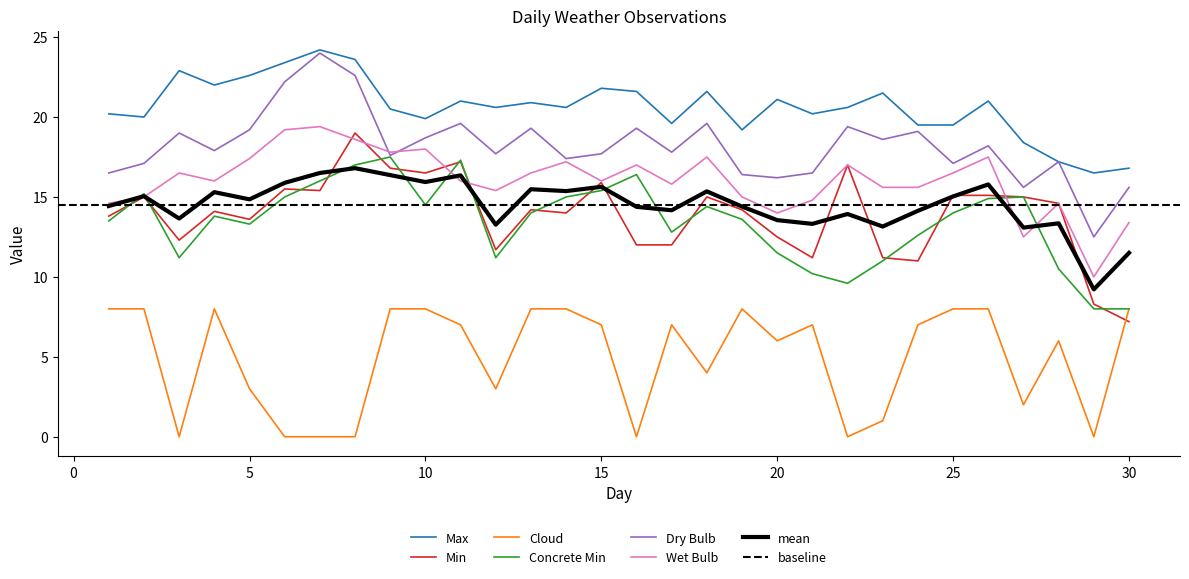

What is the minimum value for Min?

7.2